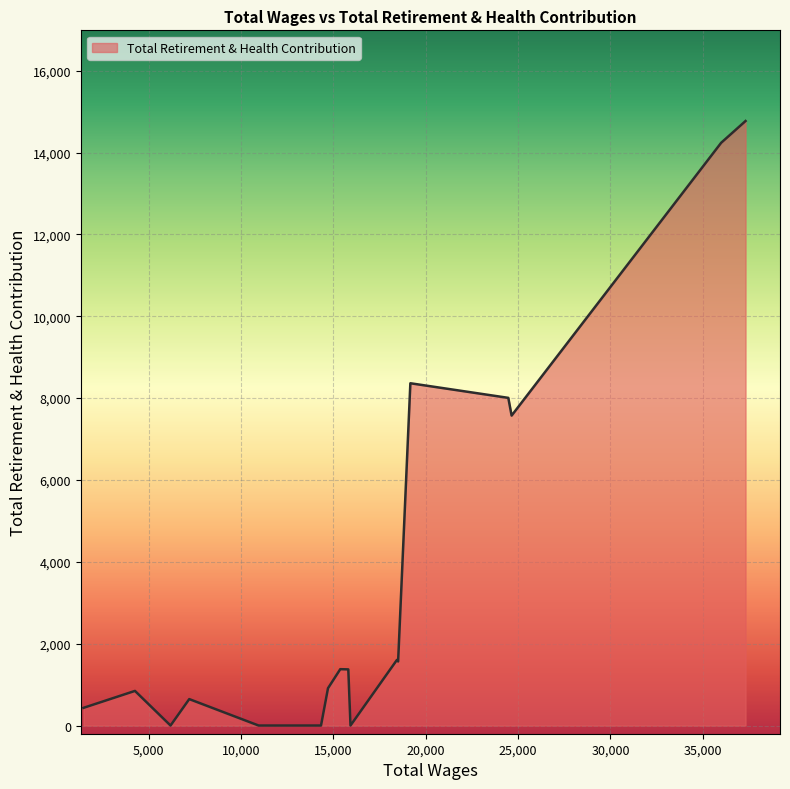

What is the difference between the maximum and minimum values?

14770